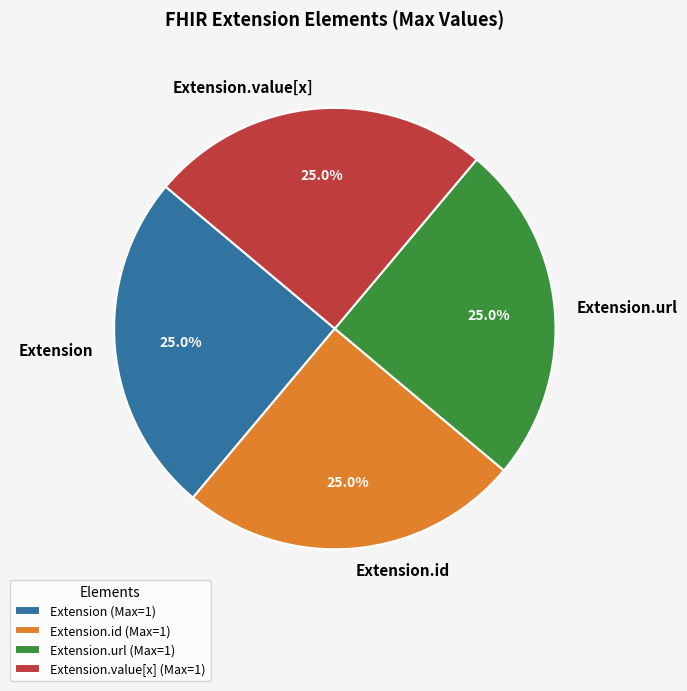

Approximately how many times larger is the value at Extension.value[x] compared to Extension.id?

1.0